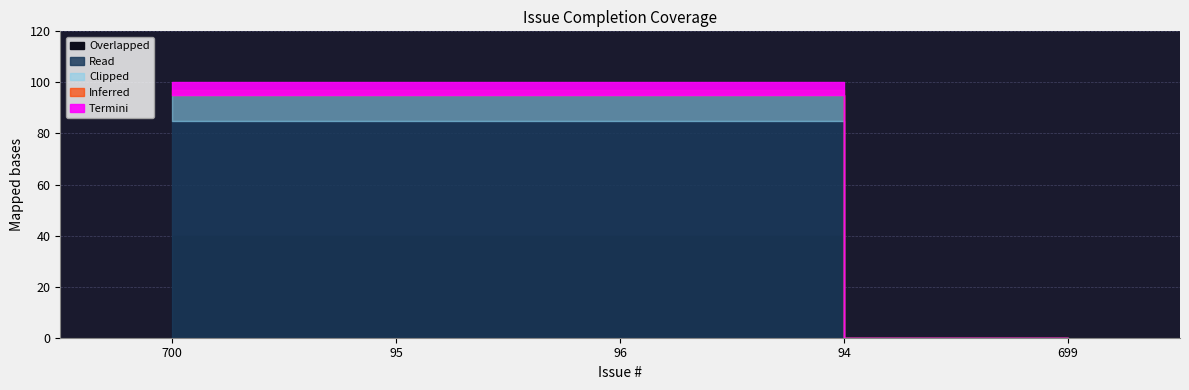

Reading left to right, extract all data points from this chart.

700=100	95=100	96=100	94=0	699=0